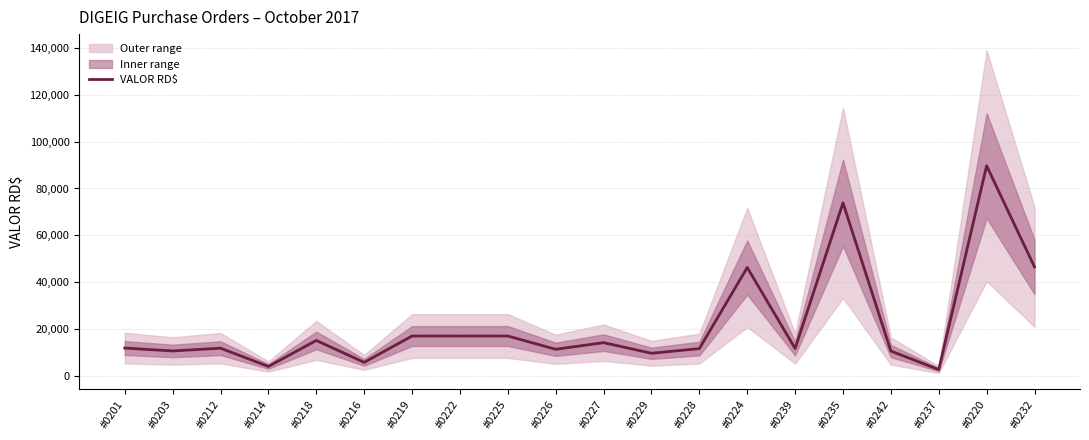

Which label corresponds to the smallest value in the chart?

#0237